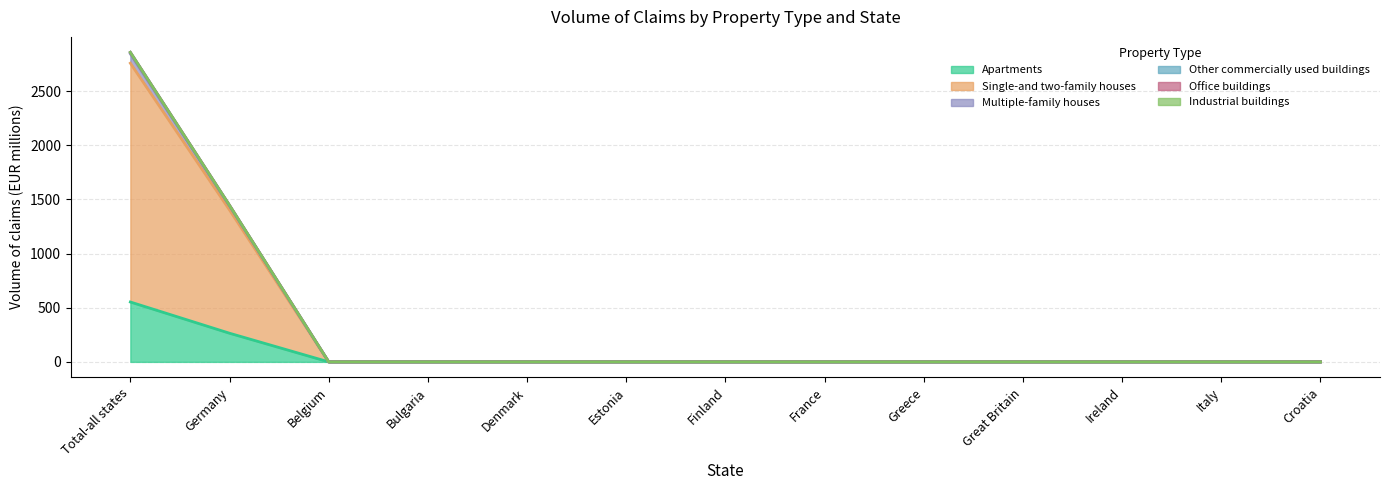

What is the label of the 13th point from the right?

Total-all states